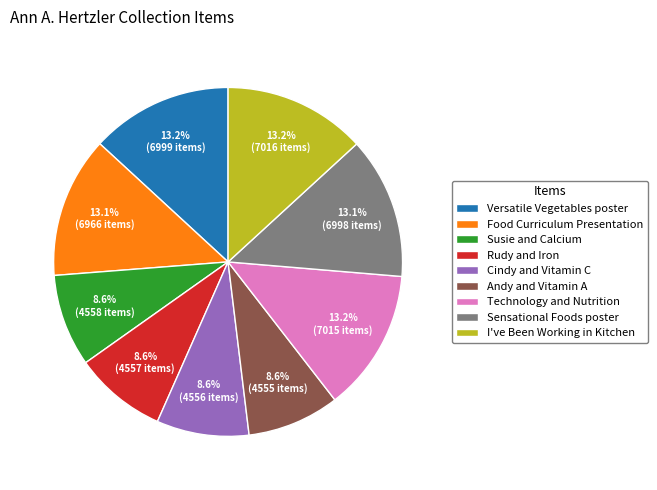

Approximately how many times larger is the value at Cindy and Vitamin C compared to Food Curriculum Presentation?

0.7